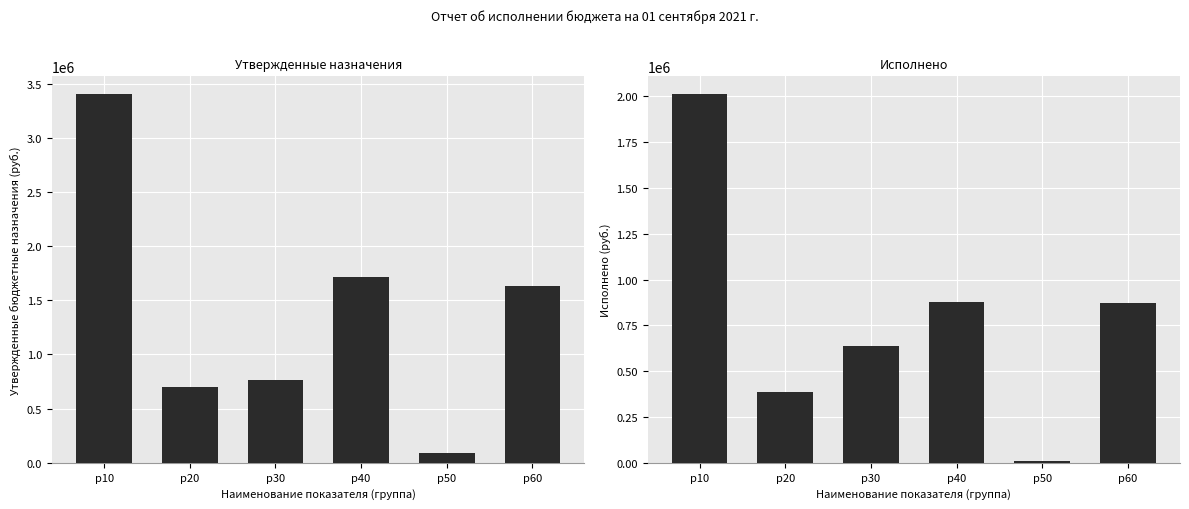

How many bars are there in each group?

2